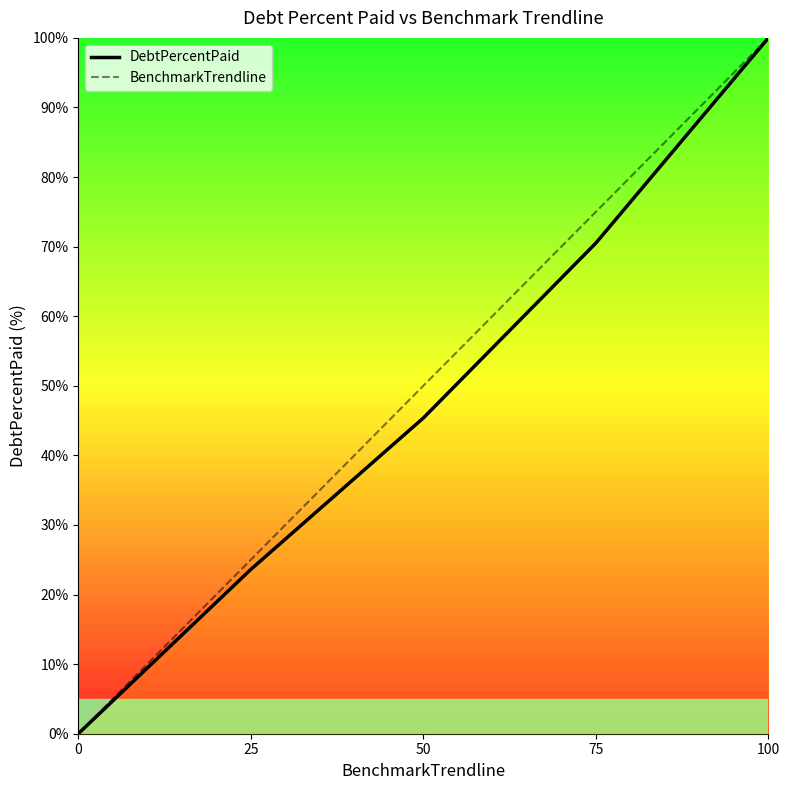

Reading left to right, what are all the values shown in this chart?

DebtPercentPaid: 0=0.0	25=23.6	50=45.4	75=70.5	100=100.0
BenchmarkTrendline: 0=0.0	25=25.0	50=50.0	75=75.0	100=100.0